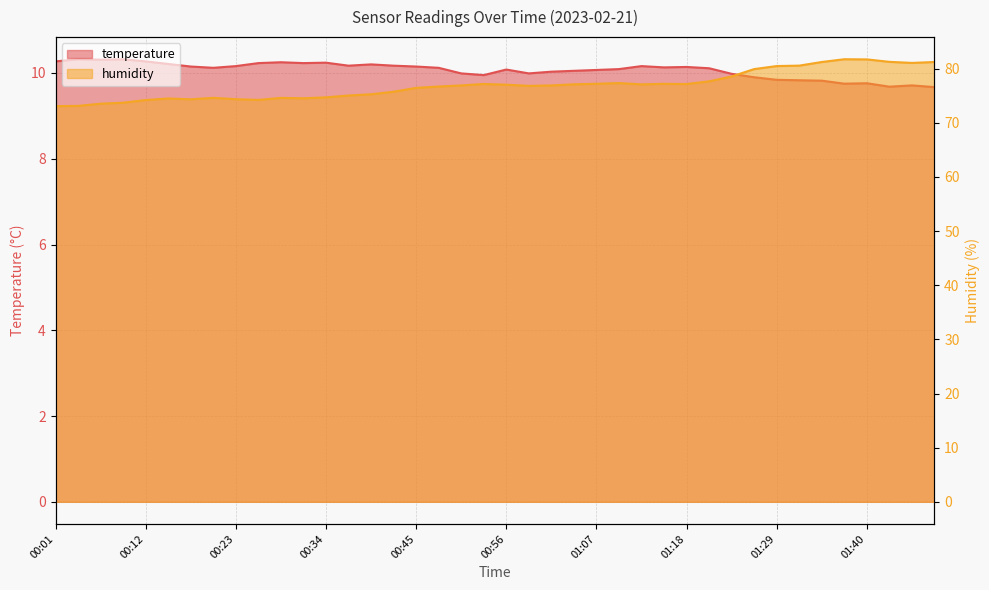

The value of humidity at 00:15 is 74.5. True or false?

True